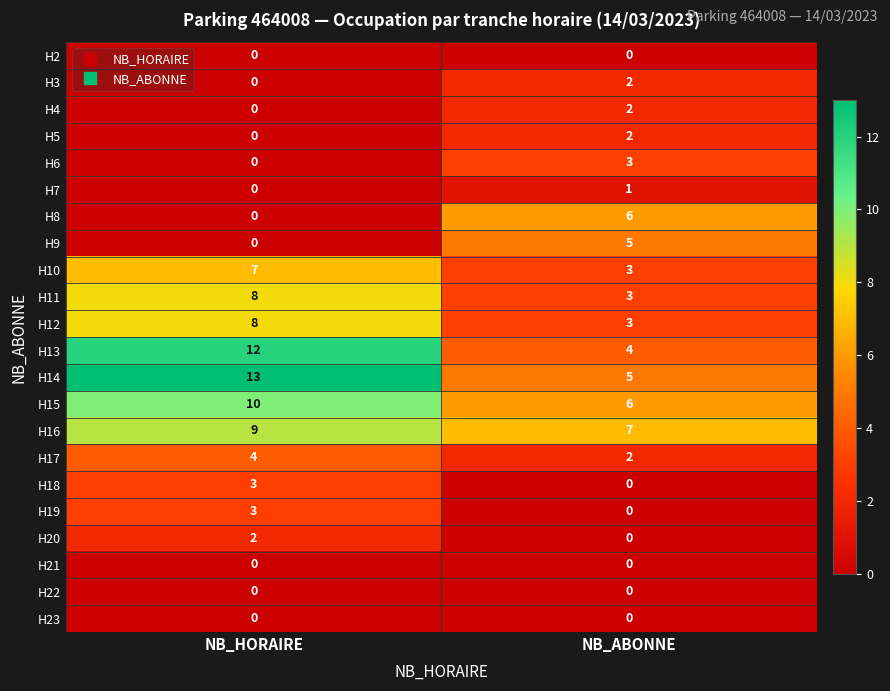

Count the number of data series in this chart.

22